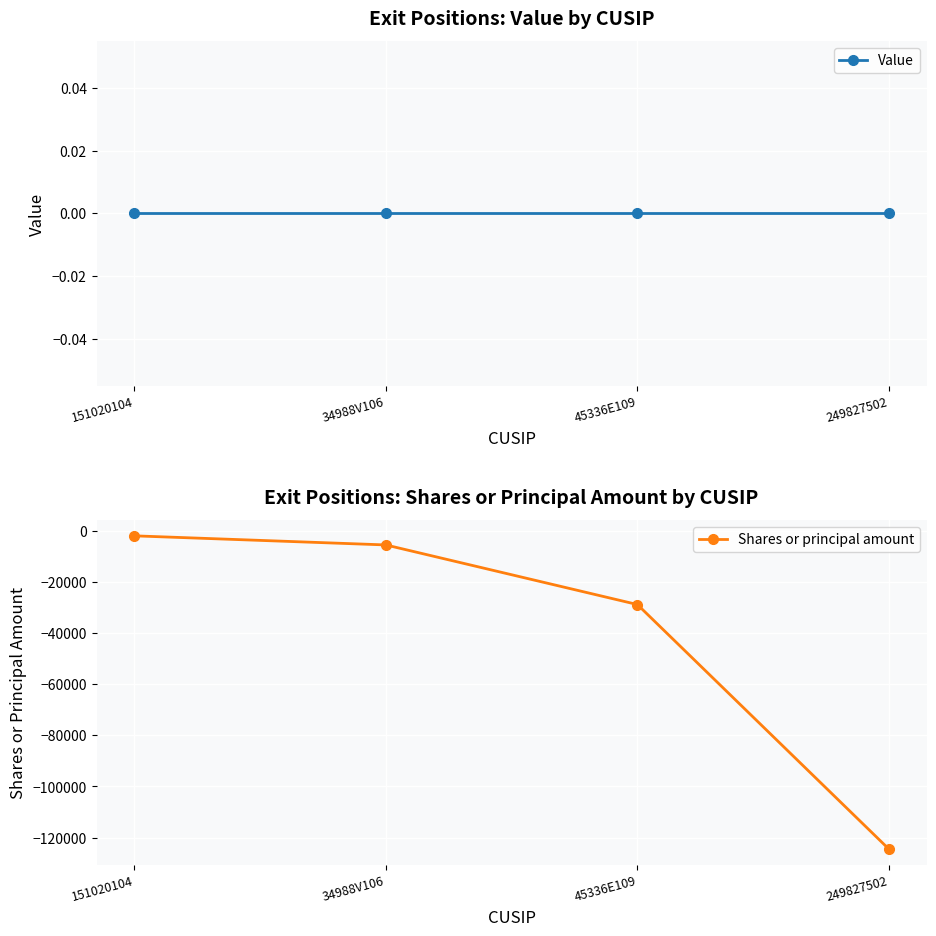

What is the label of the 1st point from the right?

249827502